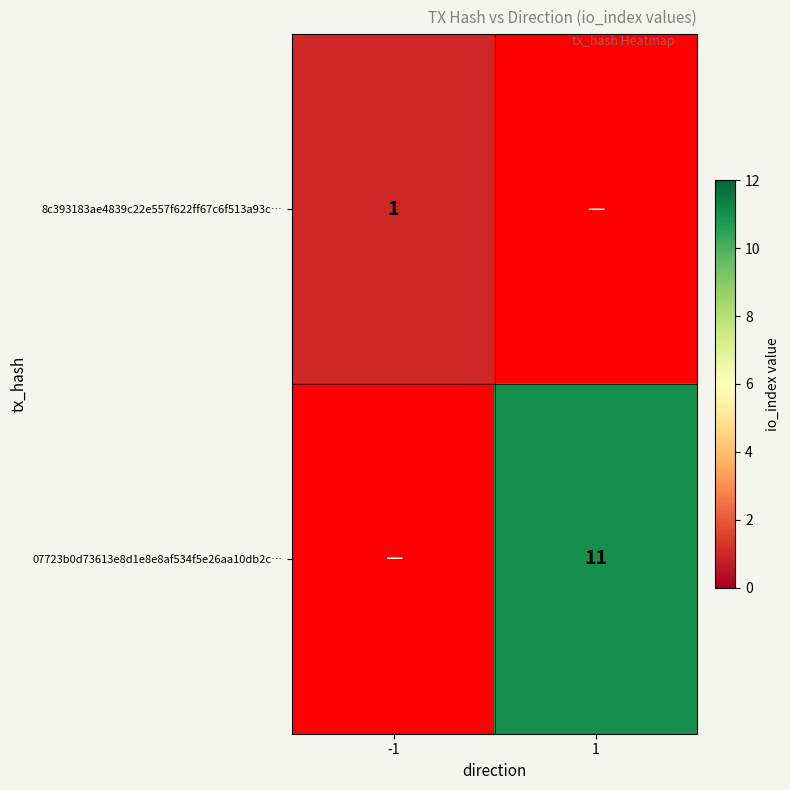

The 8c393183ae4839c22e557f622ff67c6f513a93c… series shows 1 at -1. True or false?

True